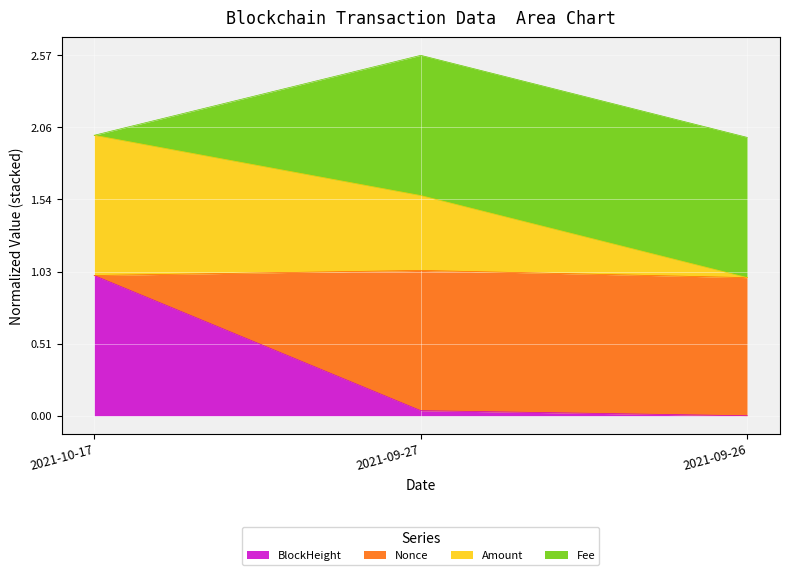

What is the highest value of the BlockHeight series?

1.0